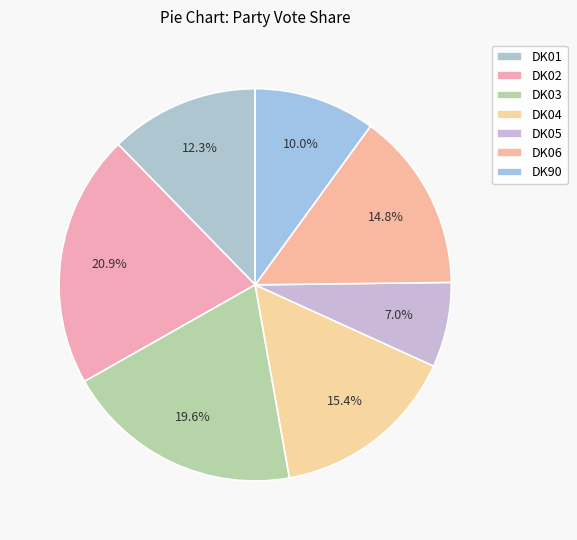

How many segments does this pie chart have?

7